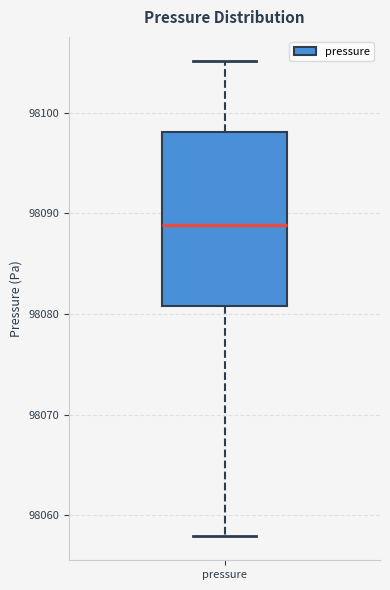

Where does the upper whisker of the box for pressure end on the y-axis? The values are not printed on the chart, so give them approximately, as read against the axis.

98105